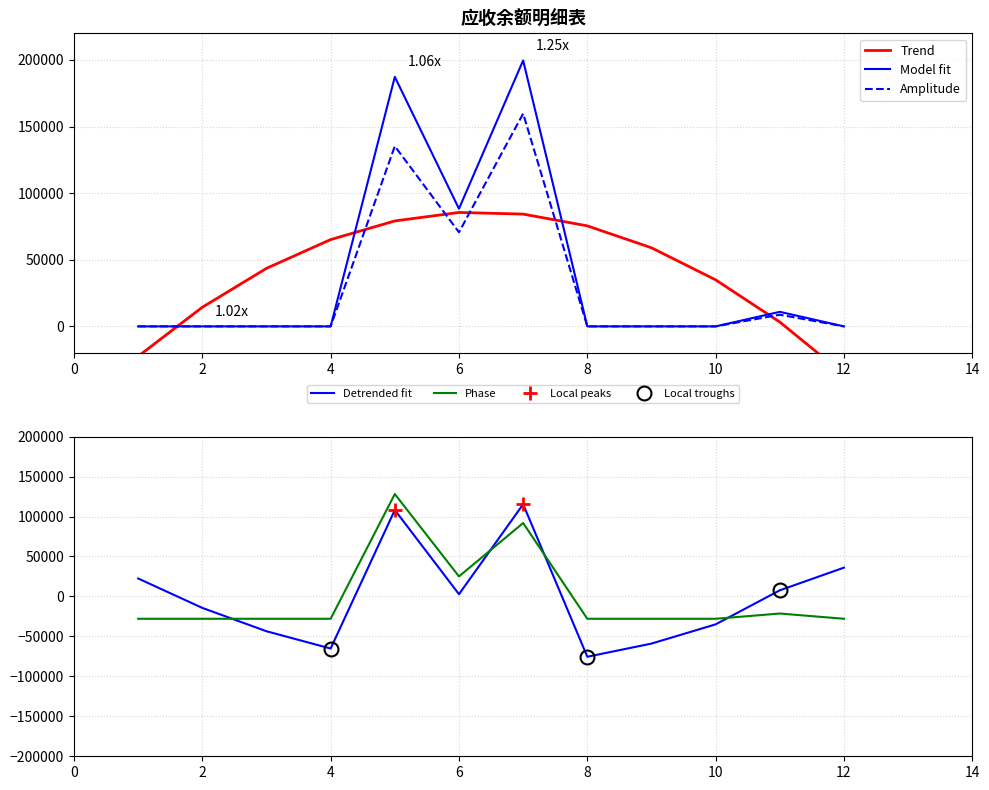

How many lines are shown in the chart?

5